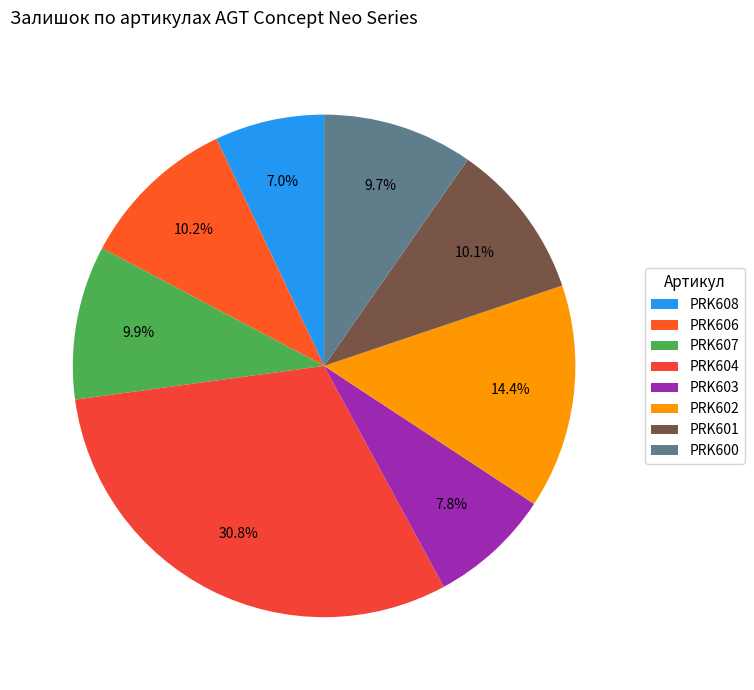

To the nearest percent, what portion does PRK601 represent?

10%